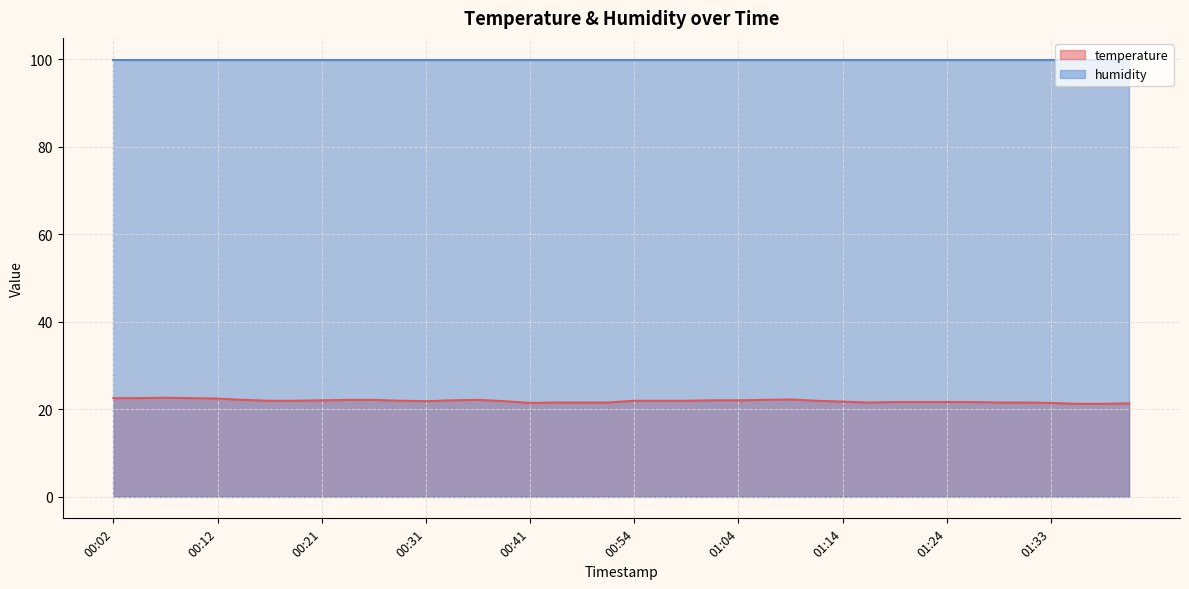

What is the sum of the values at 01:41 and 01:19?

42.9